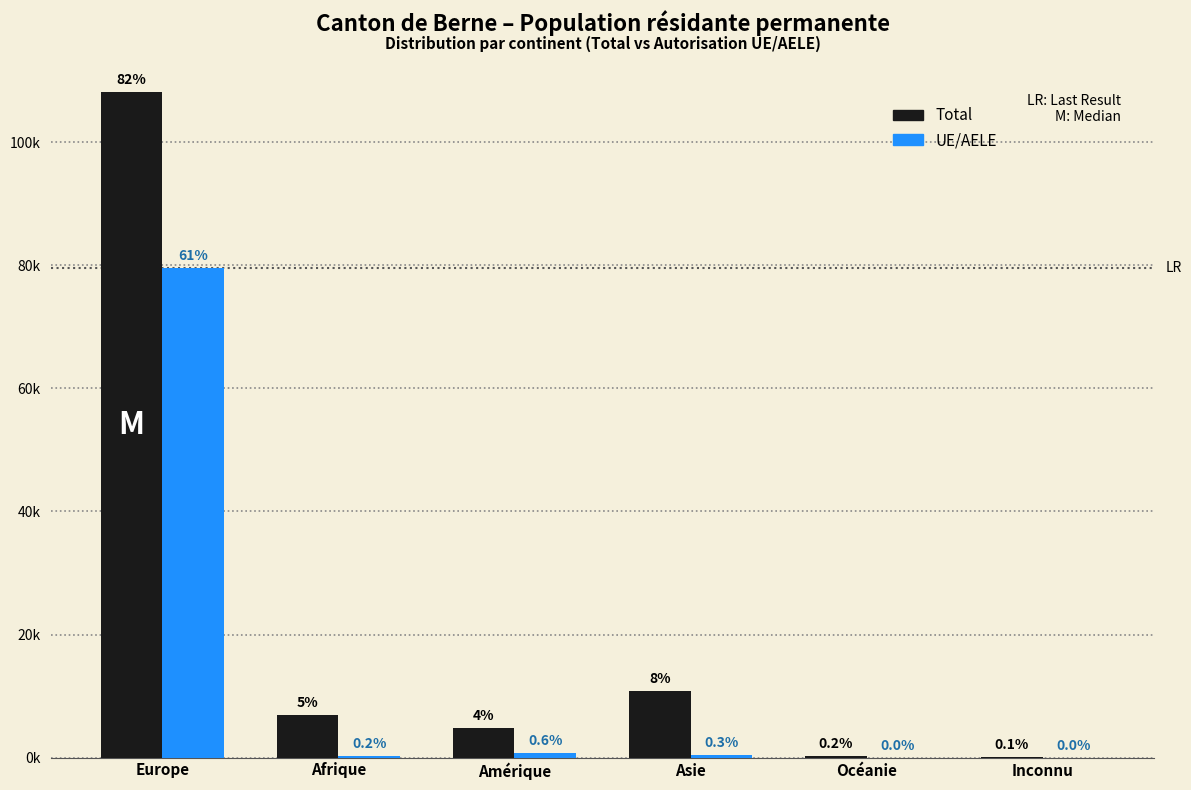

What are all the series names shown in the legend?

Total, UE/AELE